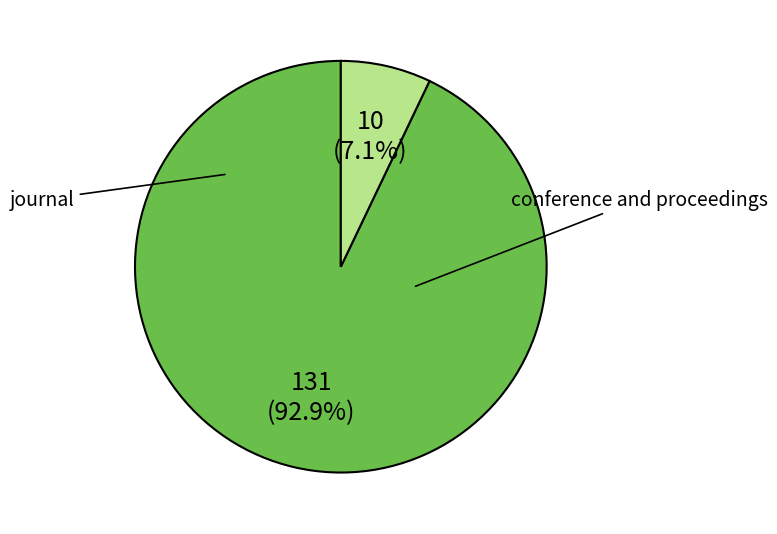

What is the majority slice?

journal